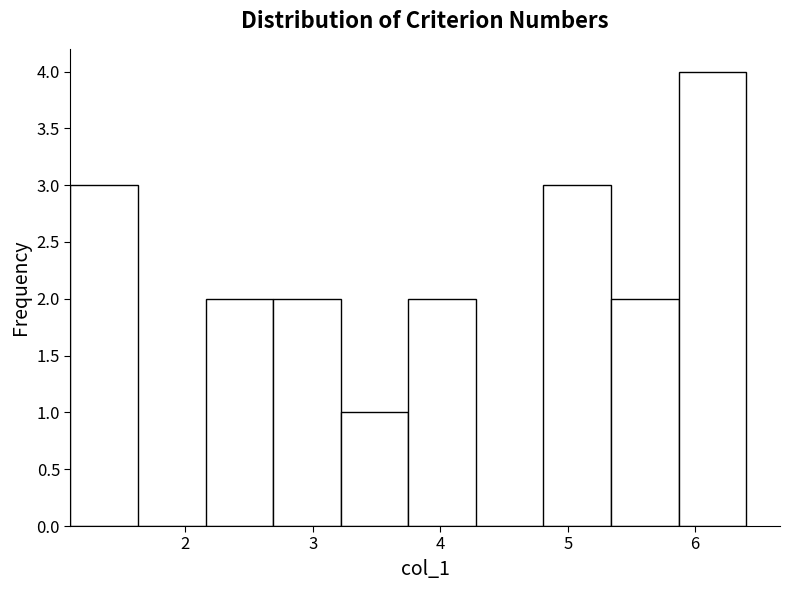

Reading left to right, transcribe this chart: for each bar, give the range it covers on the x-axis and its height. Neither the bar edges nor the heights are printed on the chart, so give them approximately, as read against the axes.

1.10 to 1.63: 3
1.63 to 2.16: 0
2.16 to 2.69: 2
2.69 to 3.22: 2
3.22 to 3.75: 1
3.75 to 4.28: 2
4.28 to 4.81: 0
4.81 to 5.34: 3
5.34 to 5.87: 2
5.87 to 6.40: 4